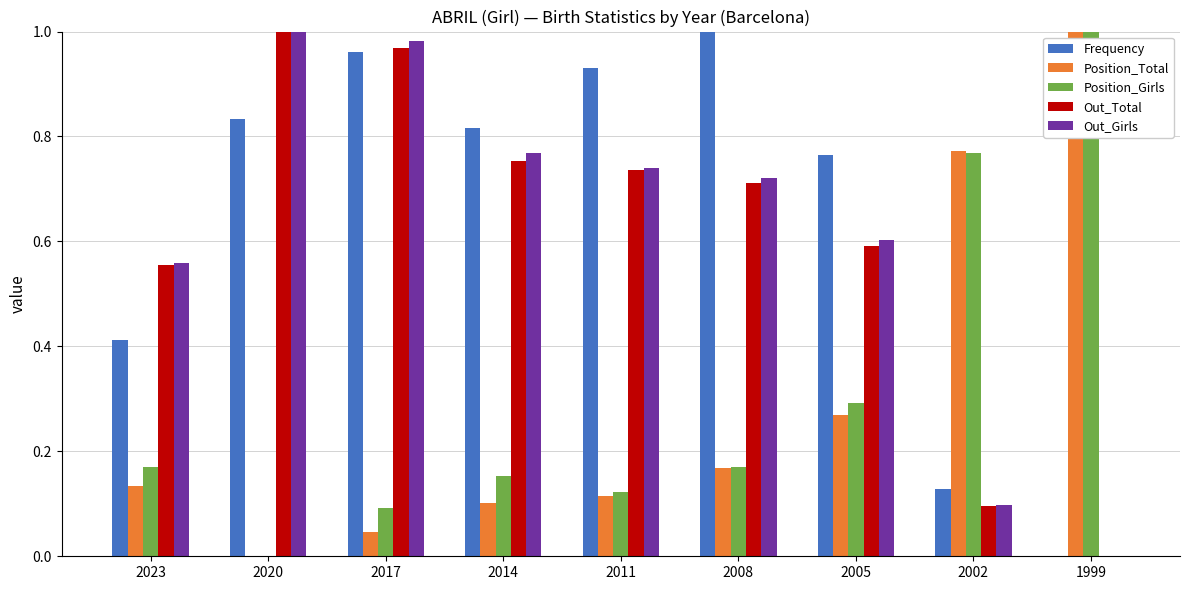

Is the value of Out_Total at 2023 greater than the value of Frequency at 2005?

No